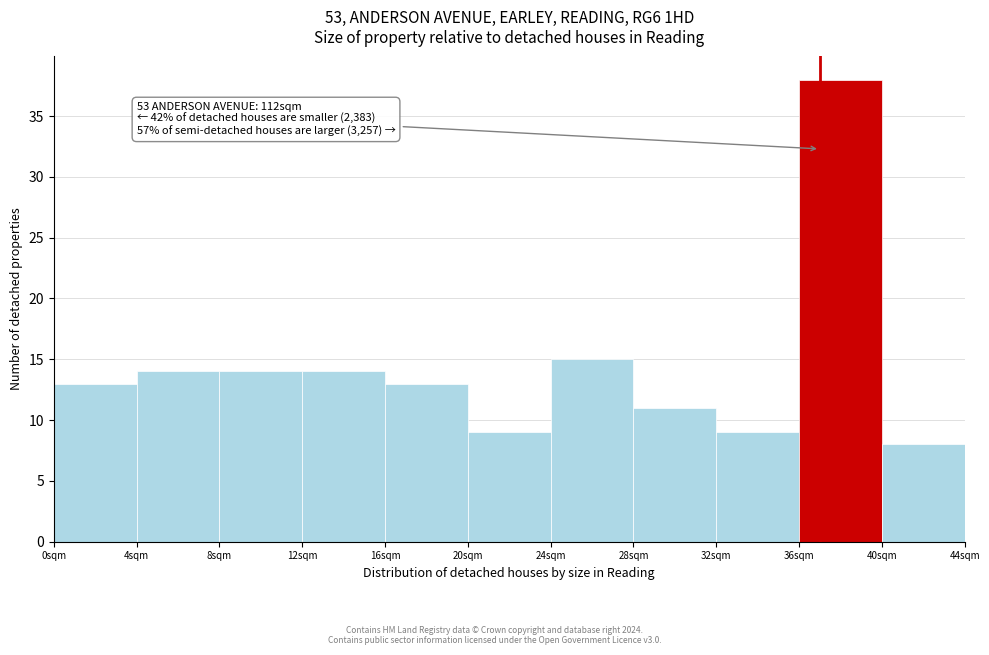

Which range on the x-axis has the tallest bar?

36 to 40